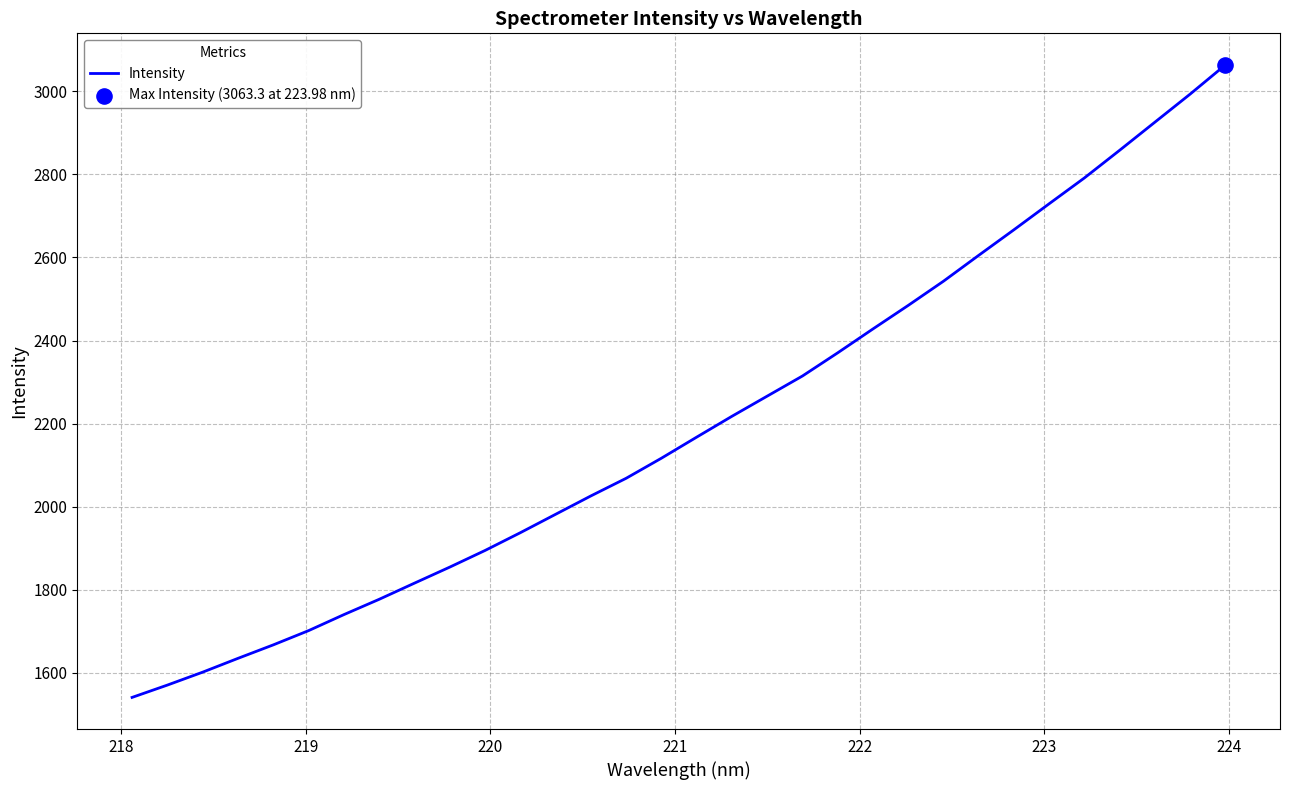

What is the difference between the maximum and minimum values?

1522.4